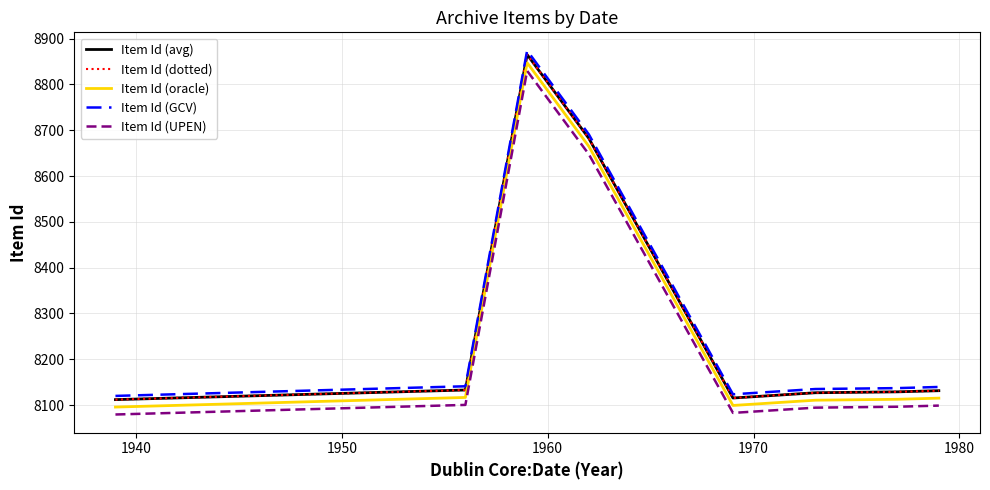

Does the chart have visible grid lines?

Yes